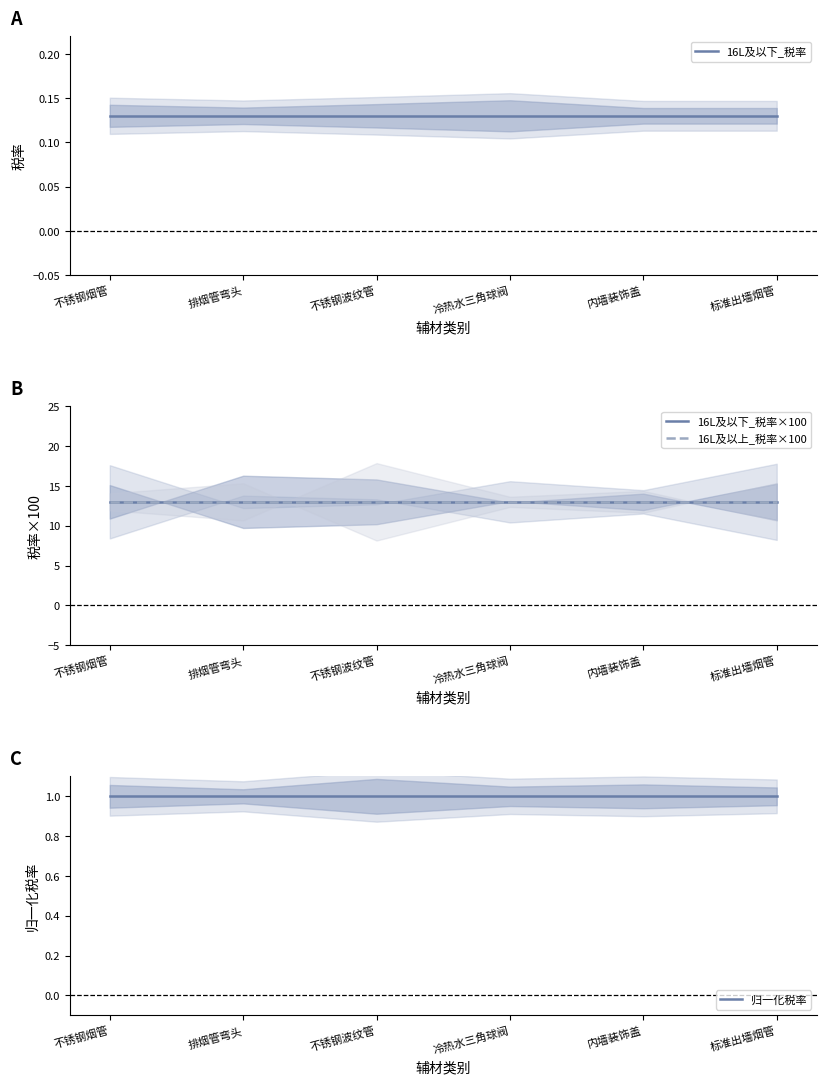

At how many categories does at least one series exceed 2?

6